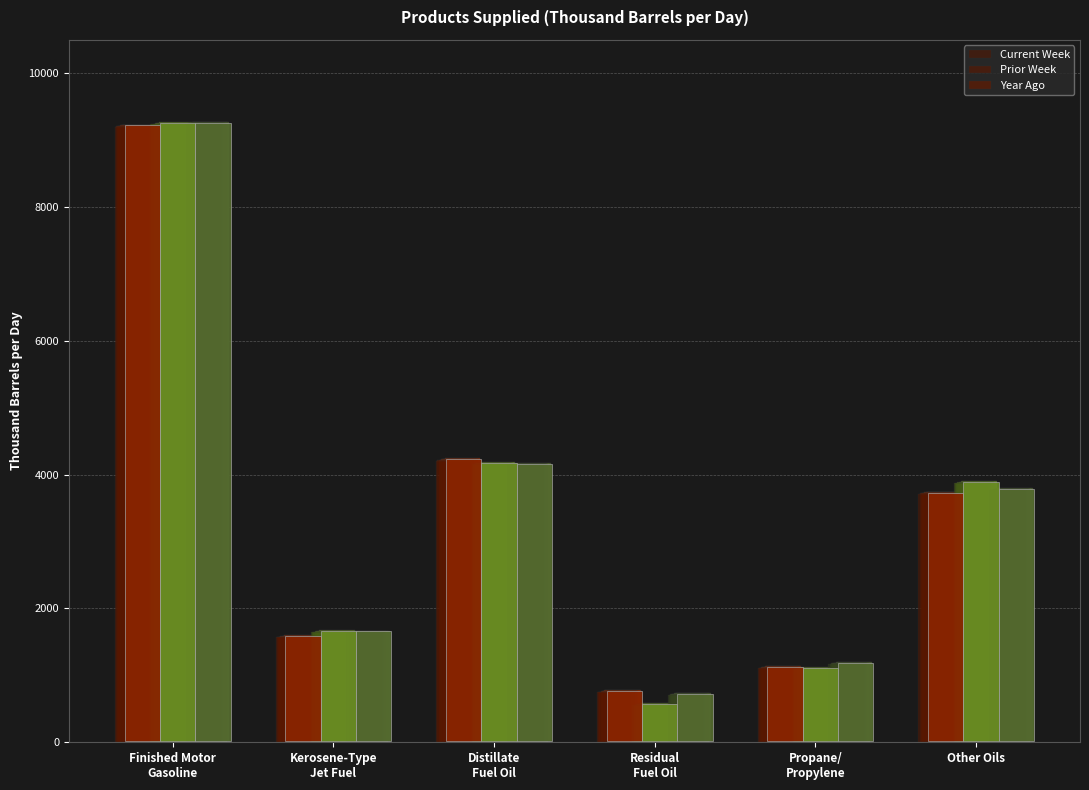

Reading left to right, transcribe all the data shown in this chart.

Current Week: Finished Motor
Gasoline=9216.8	Kerosene-Type
Jet Fuel=1582.8	Distillate
Fuel Oil=4225.8	Residual
Fuel Oil=762.8	Propane/
Propylene=1121.8	Other Oils=3729.8
Prior Week: Finished Motor
Gasoline=9249.8	Kerosene-Type
Jet Fuel=1658.8	Distillate
Fuel Oil=4169.8	Residual
Fuel Oil=568.8	Propane/
Propylene=1105.8	Other Oils=3887.8
Year Ago: Finished Motor
Gasoline=9257.8	Kerosene-Type
Jet Fuel=1653.8	Distillate
Fuel Oil=4158.8	Residual
Fuel Oil=724.8	Propane/
Propylene=1184.8	Other Oils=3783.8